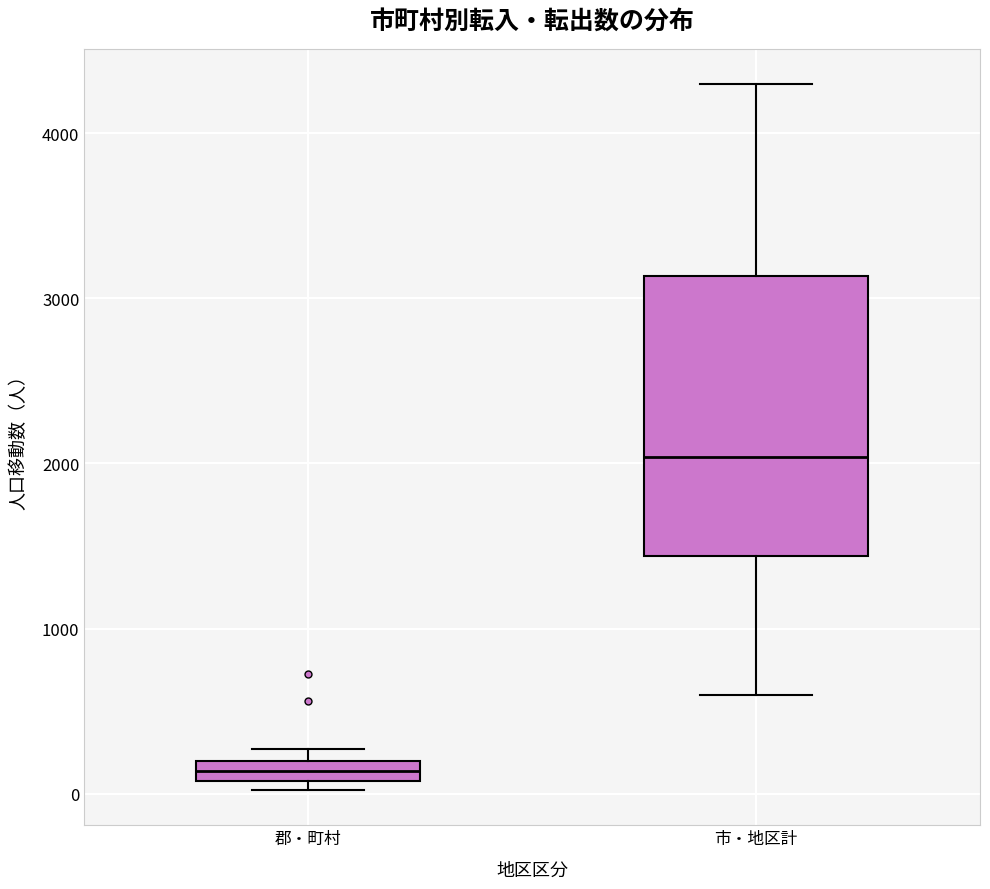

Which box is the tallest, from its lower edge to its upper edge?

市・地区計